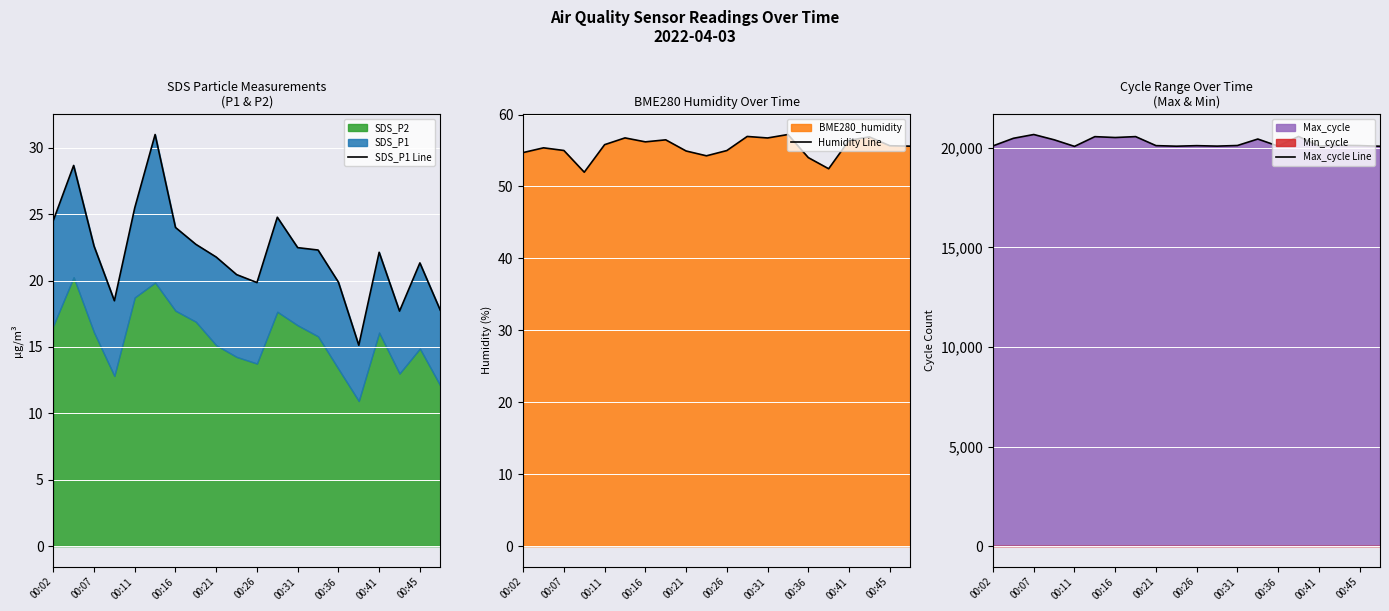

True or false: Max_cycle Line and Humidity Line cross at least once.

False